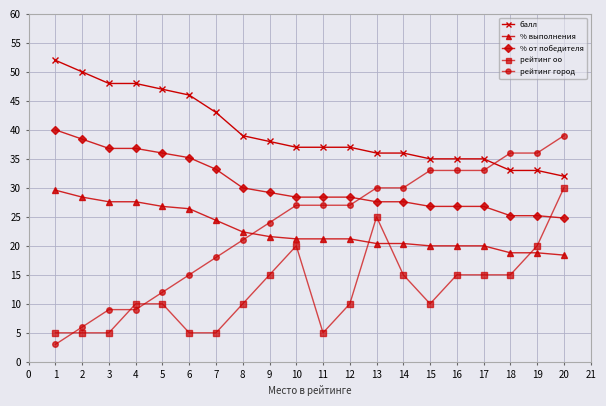

At which label is балл closest to 42?

7